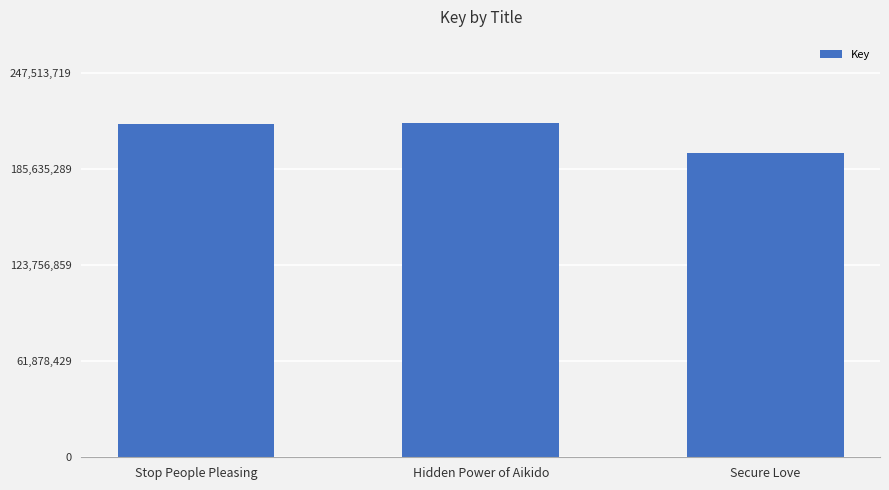

How many values are below 214819905?

1